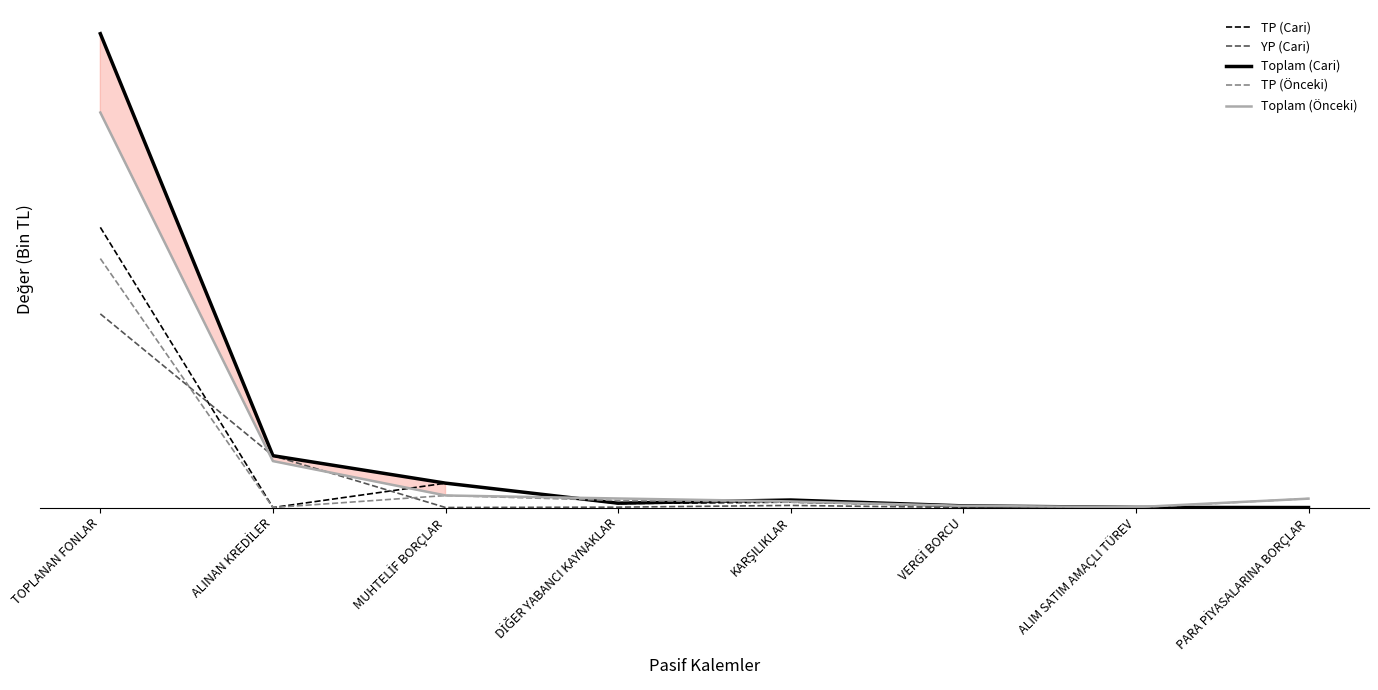

What are all the series names shown in the legend?

TP (Cari), YP (Cari), Toplam (Cari), TP (Önceki), Toplam (Önceki)